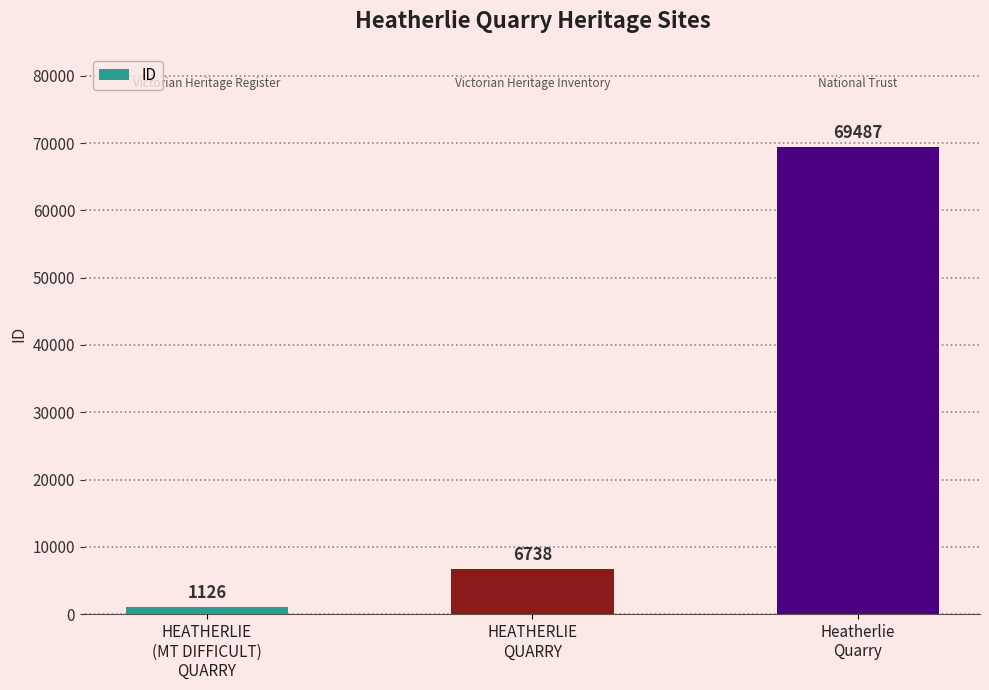

List the labels in order of value, smallest first.

HEATHERLIE
(MT DIFFICULT)
QUARRY, HEATHERLIE
QUARRY, Heatherlie
Quarry